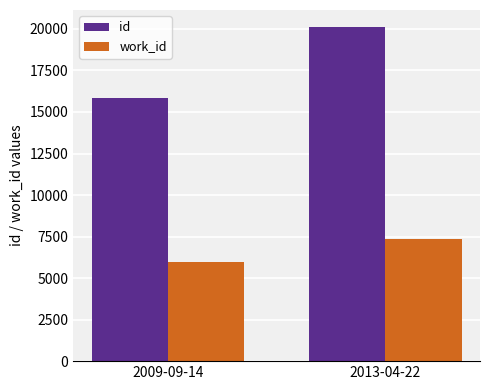

What is the label of the 2nd bar from the left?

2013-04-22